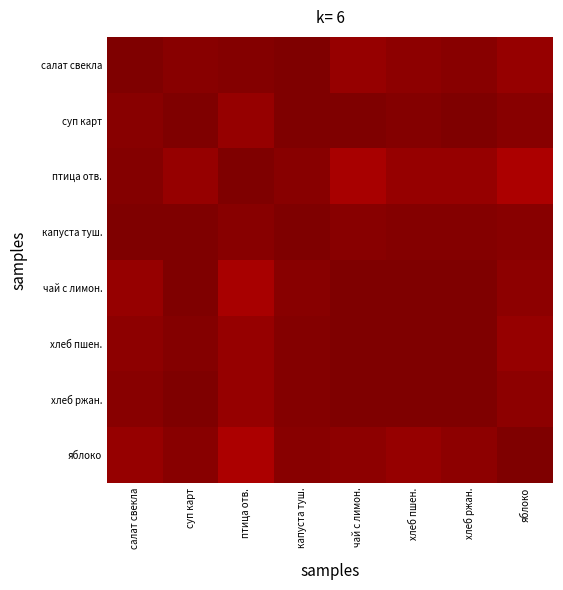

Rank the series at хлеб пшен. from lowest to highest value.

птица отв., яблоко, салат свекла, капуста туш., суп карт, чай с лимон., хлеб ржан., хлеб пшен.